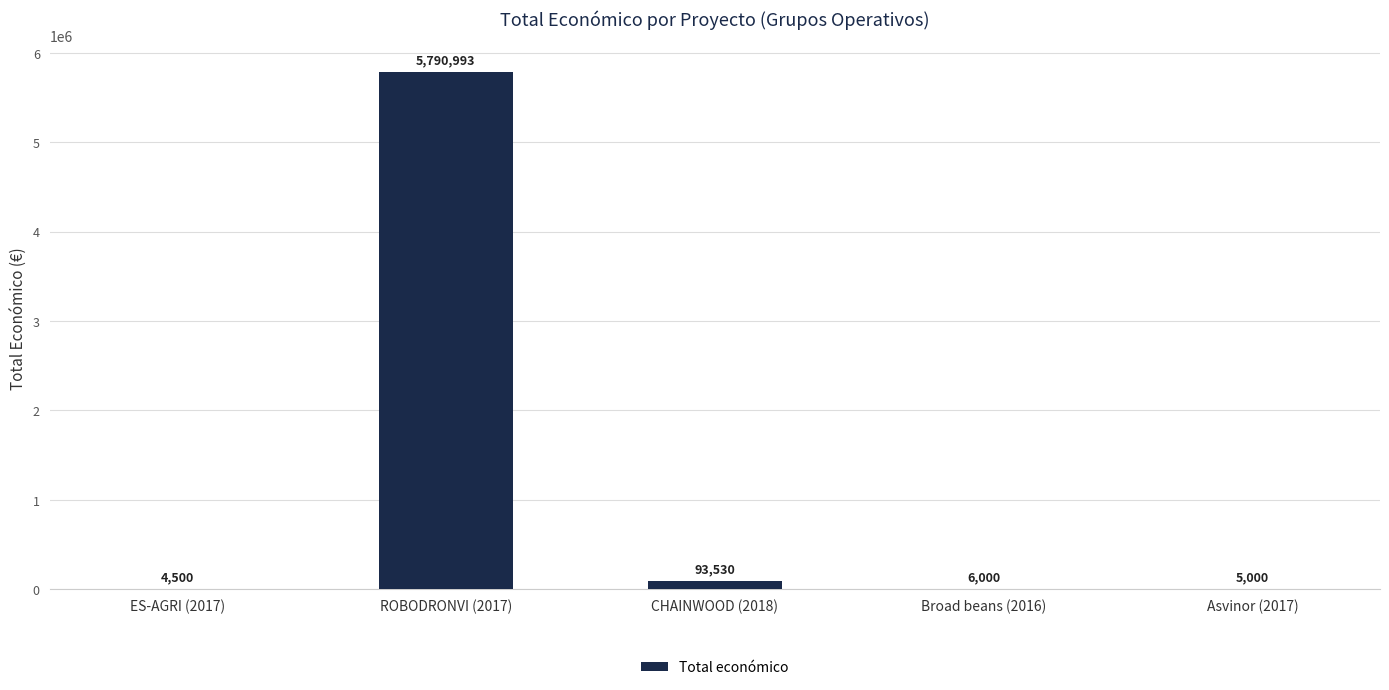

Reading left to right, transcribe all the data shown in this chart.

ES-AGRI (2017)=4500	ROBODRONVI (2017)=5790993	CHAINWOOD (2018)=93530	Broad beans (2016)=6000	Asvinor (2017)=5000